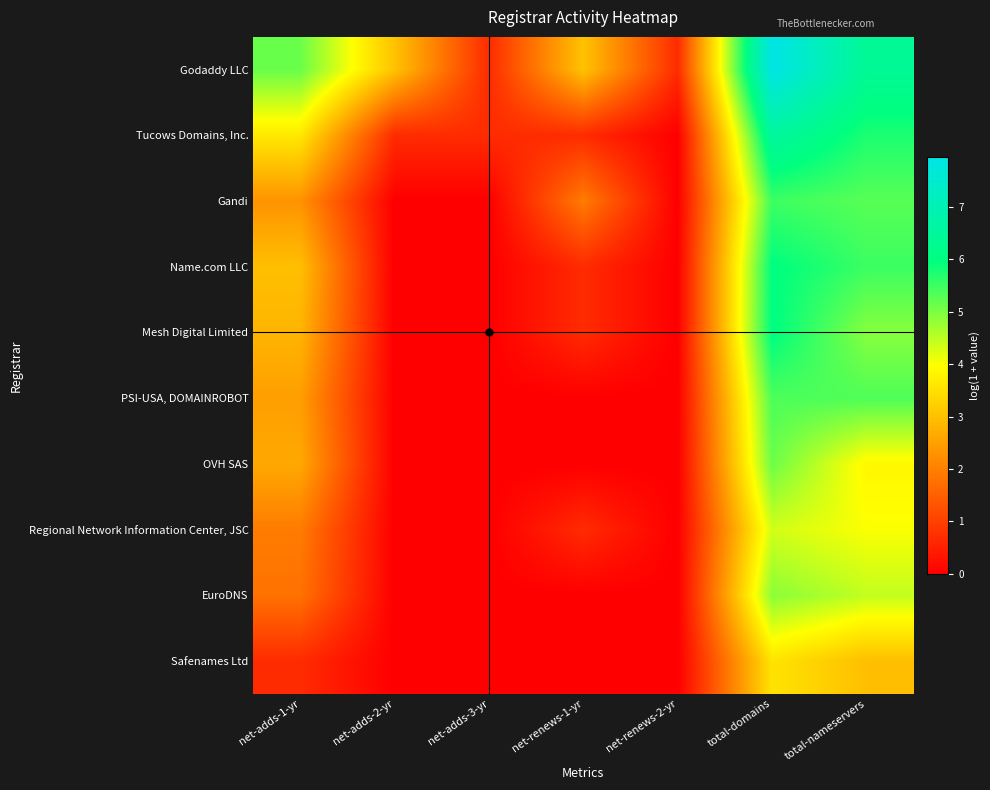

What is the maximum value shown in the chart?

8.0